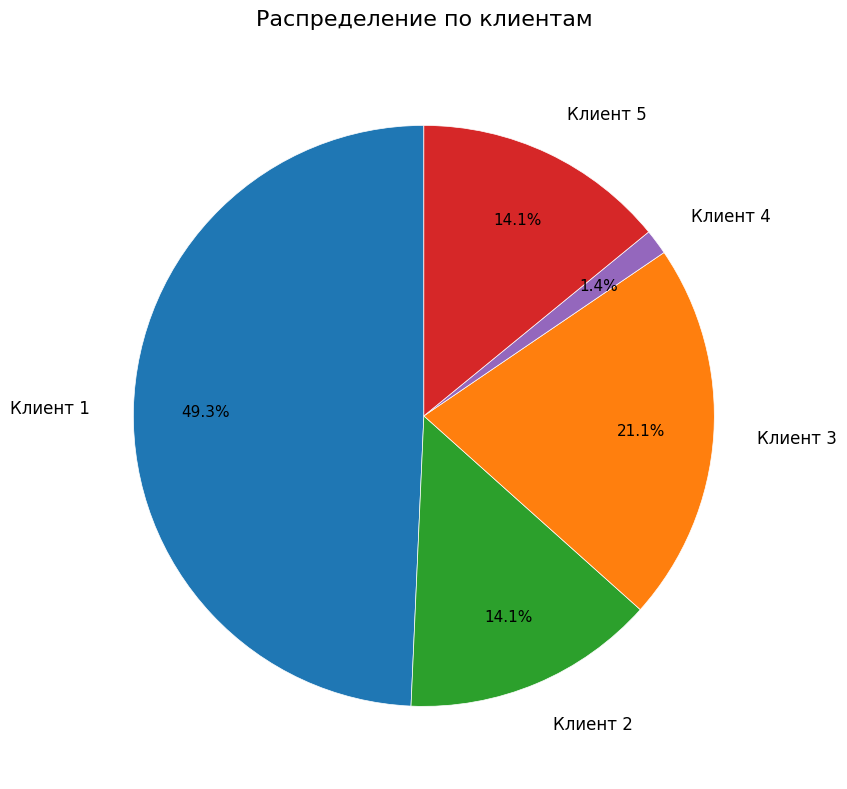

Approximately how many times larger is the value at Клиент 1 compared to Клиент 2?

3.5